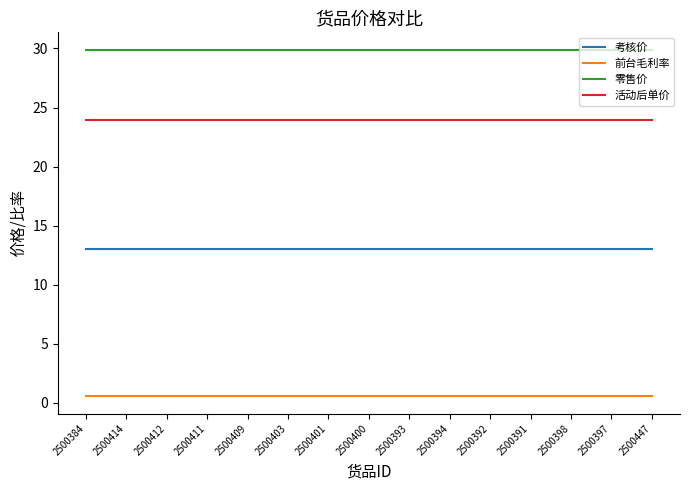

Which series has the largest total across all categories?

零售价